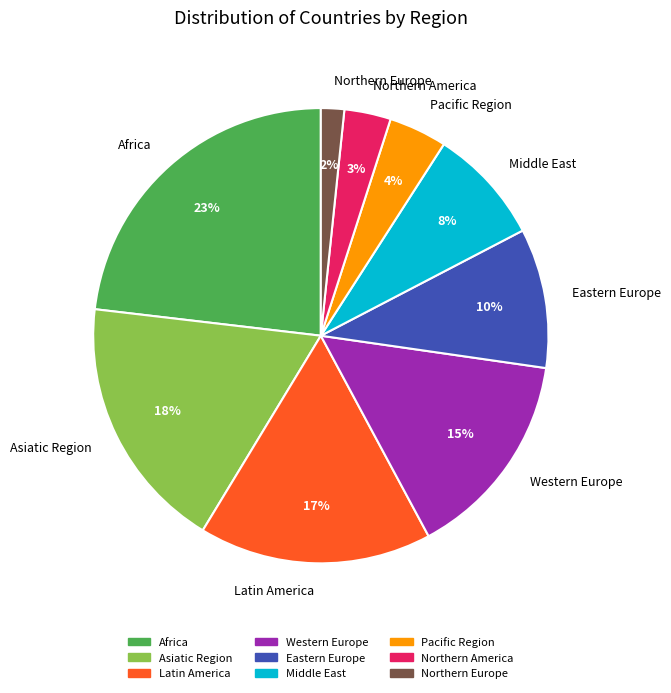

The Middle East slice represents 1% of the pie. True or false?

False